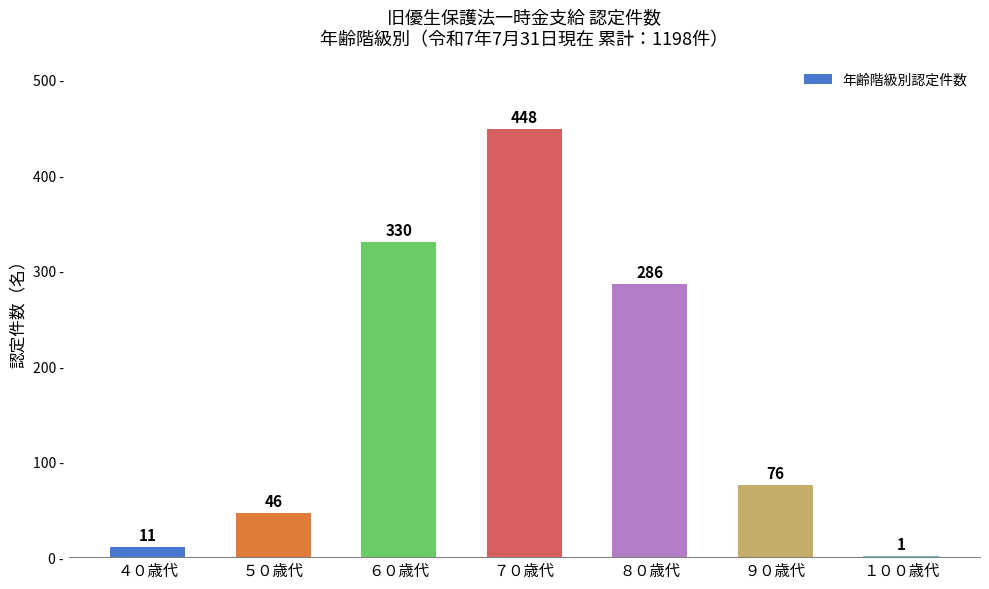

Which has a higher value, ９０歳代 or ５０歳代?

９０歳代